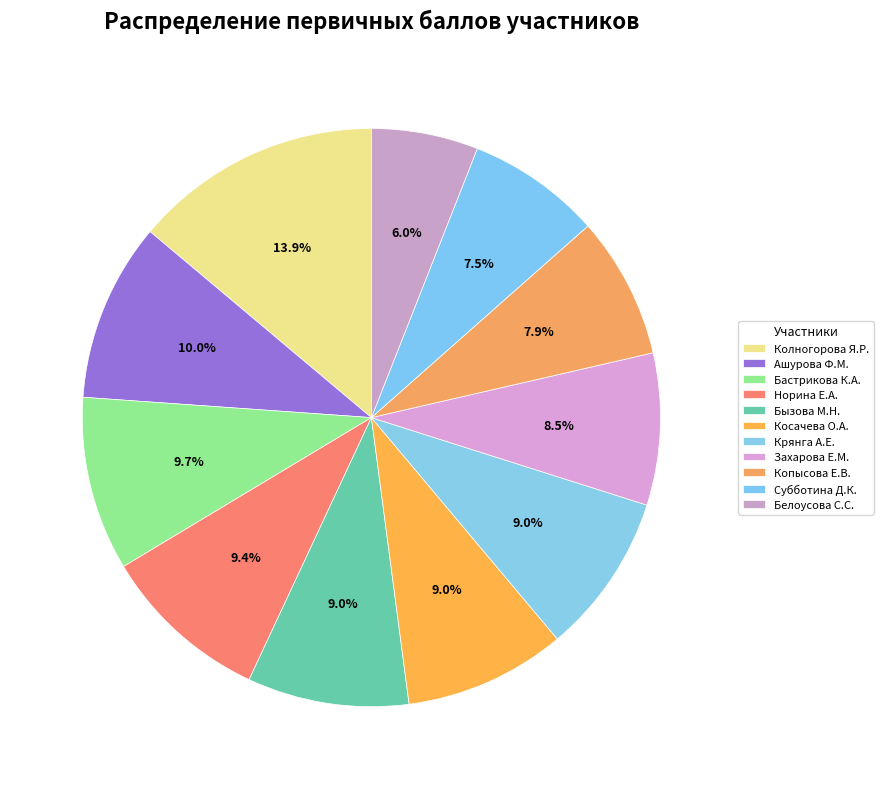

Does Ашурова Ф.М. represent more than half of the total?

No